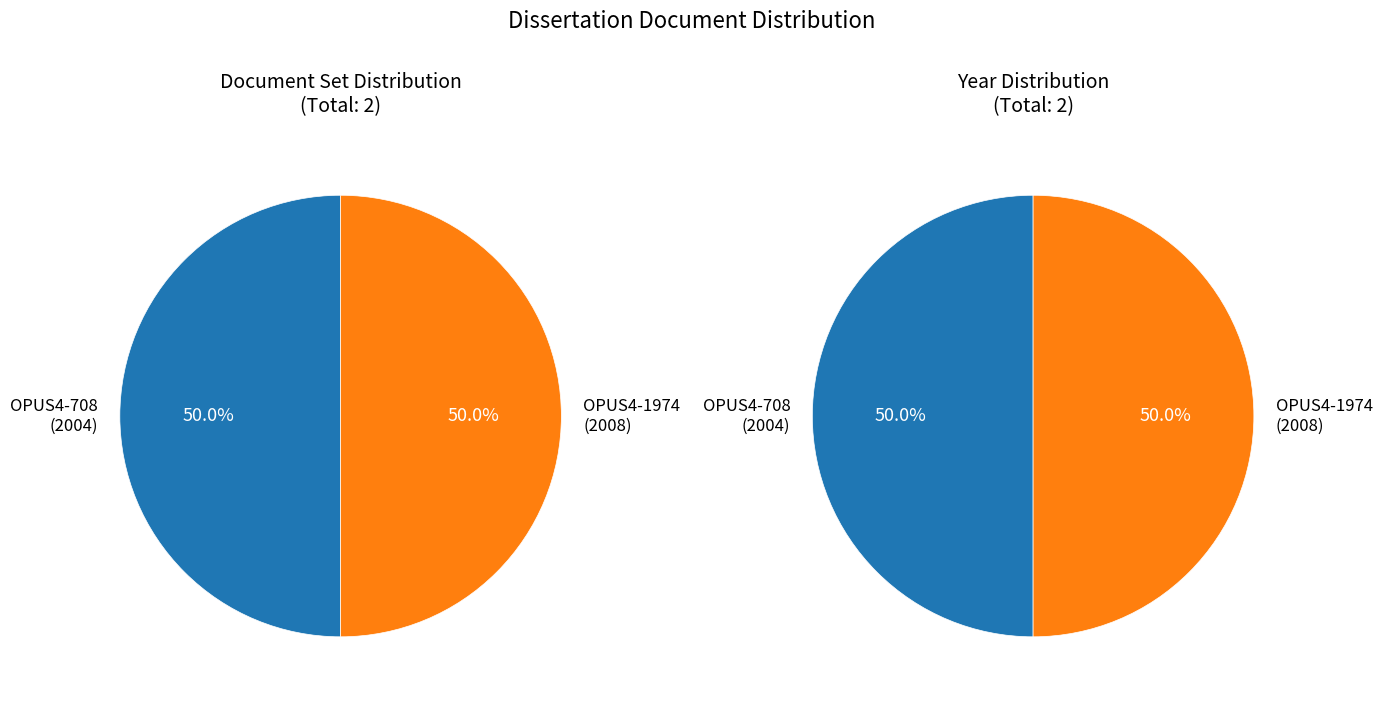

Which category has the smallest portion of the pie?

OPUS4-708